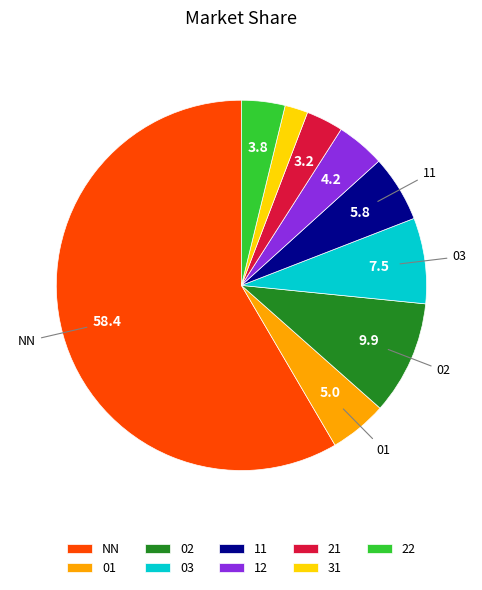

Combined, do 31 and 01 account for over 50%?

No